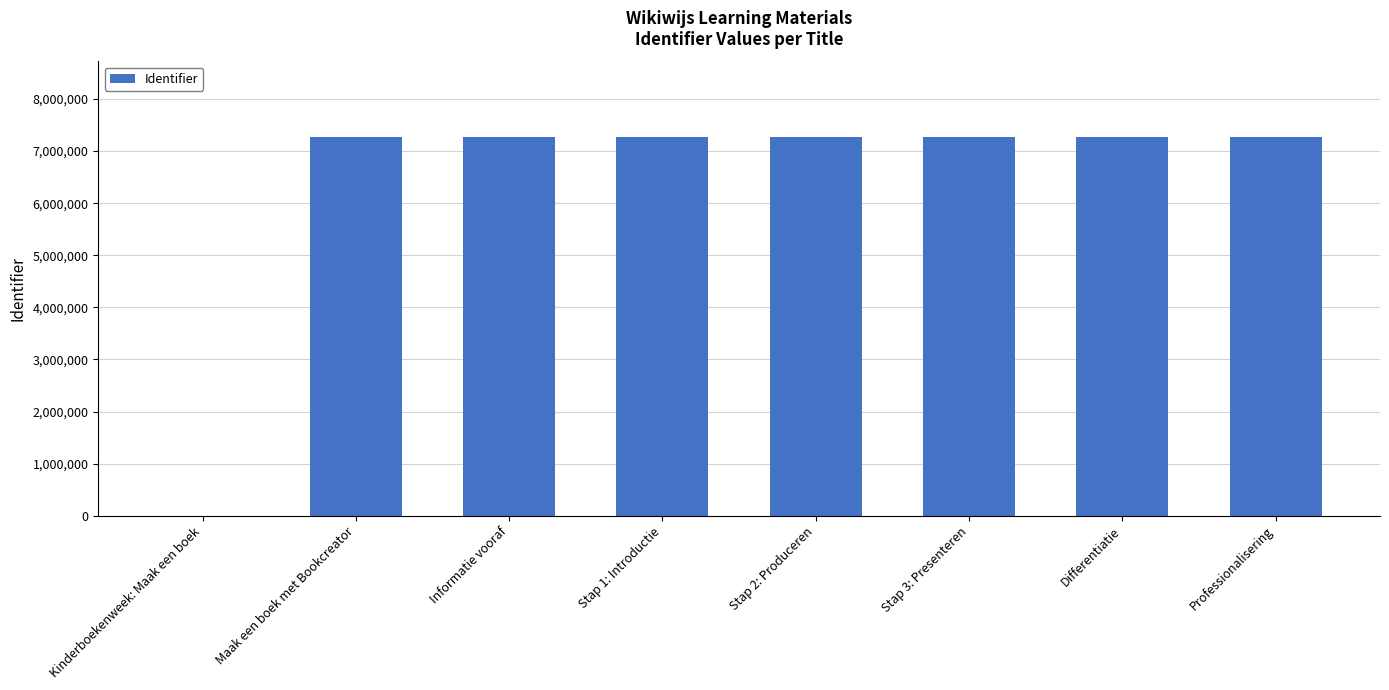

Between Stap 3: Presenteren and Kinderboekenweek: Maak een boek, which is larger?

Stap 3: Presenteren